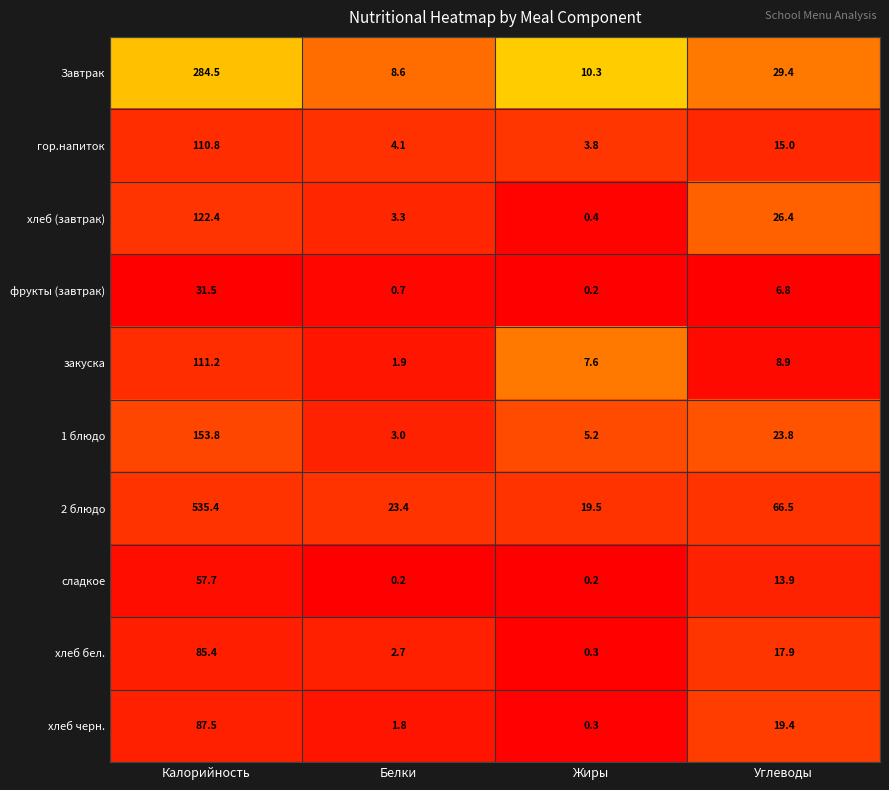

Rank the series at Белки from lowest to highest value.

сладкое, фрукты (завтрак), хлеб черн., закуска, хлеб бел., 1 блюдо, хлеб (завтрак), гор.напиток, Завтрак, 2 блюдо